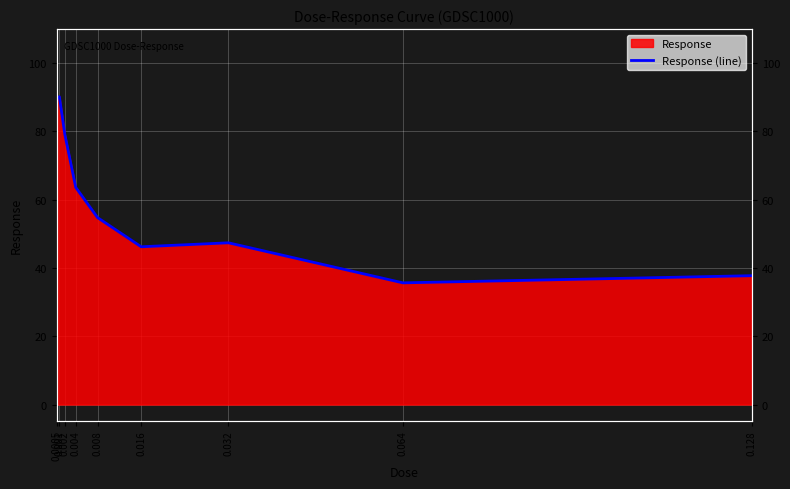

What is the label of the 8th point from the left?

0.064